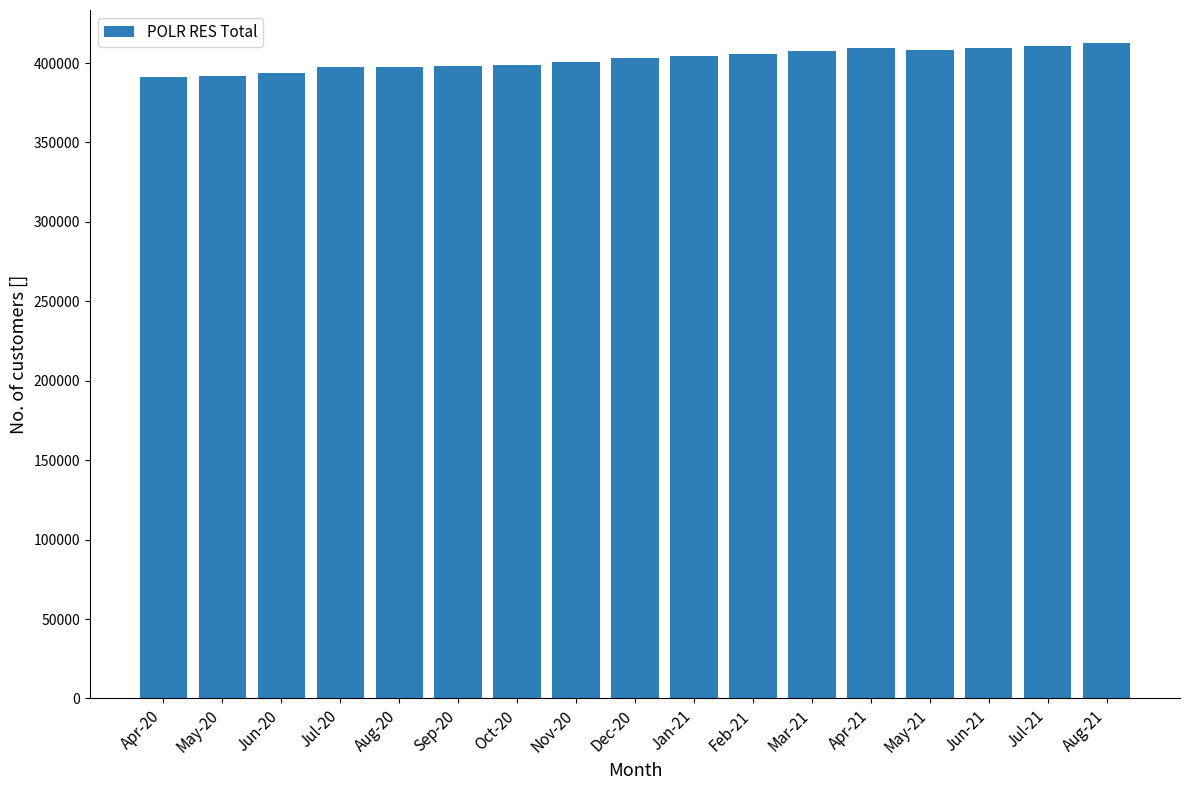

What is the greatest value displayed?

412772